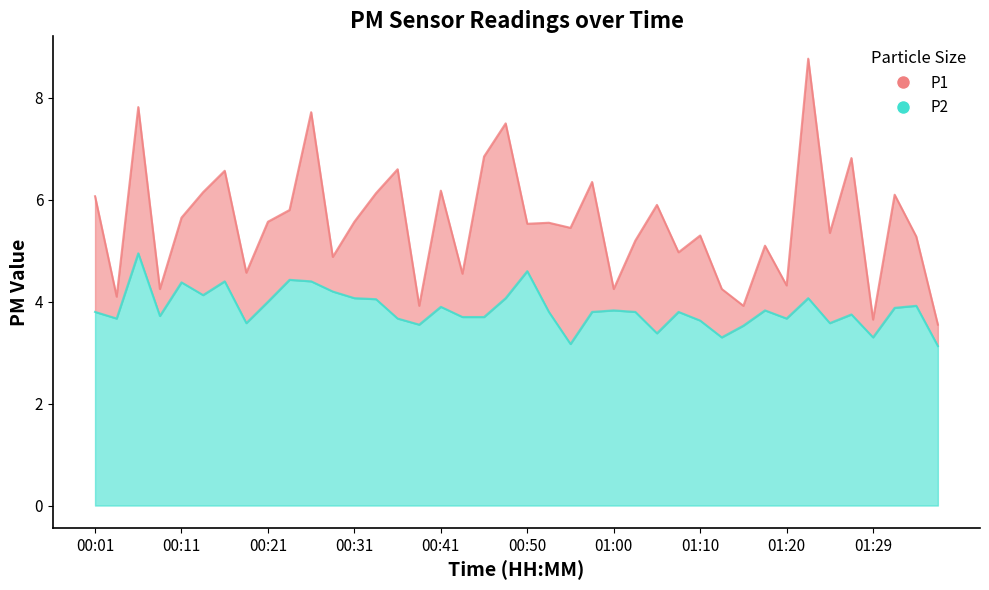

Rank the series at 01:20 from lowest to highest value.

P2, P1